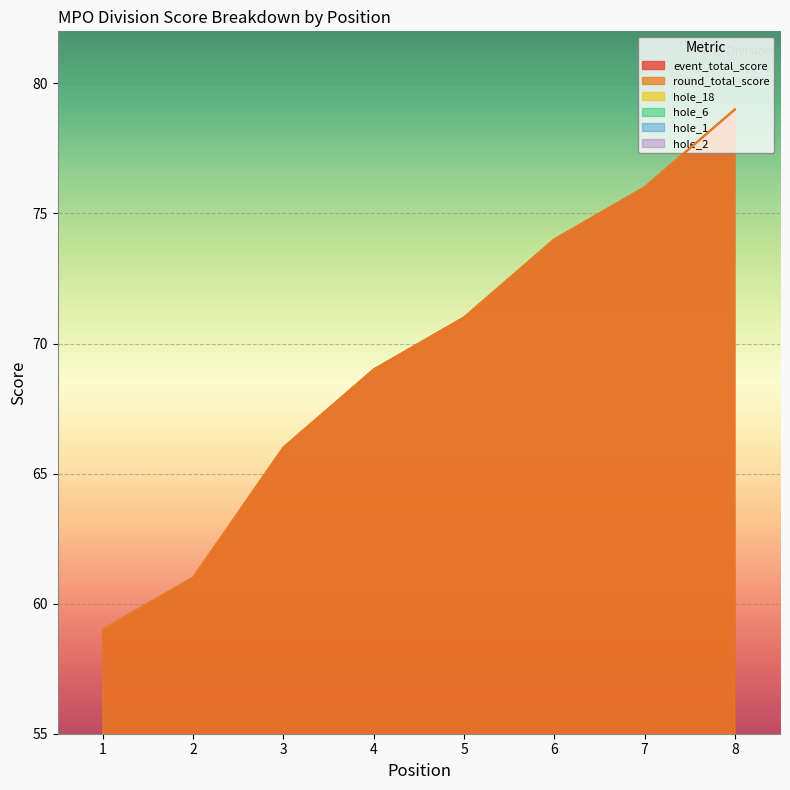

What value does the hole_6 series have at 7?

4